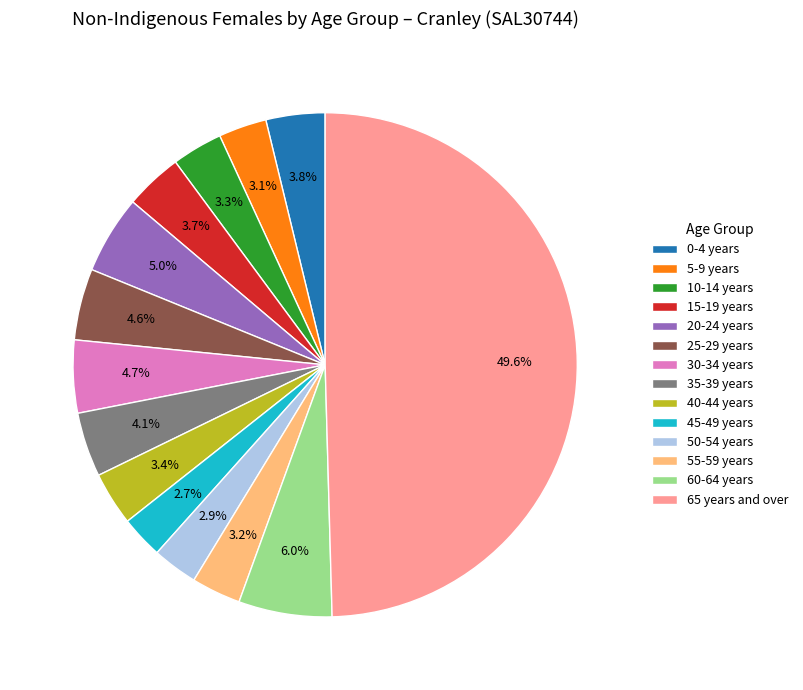

Which has a higher value, 0-4 years or 55-59 years?

0-4 years